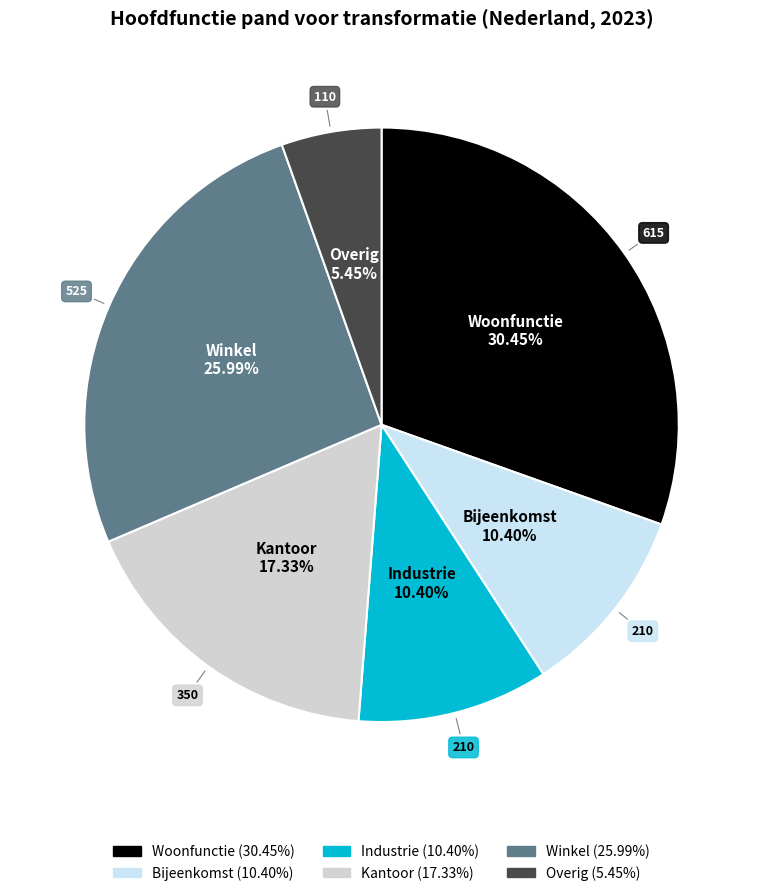

True or false: Bijeenkomst accounts for 10% of the total.

True